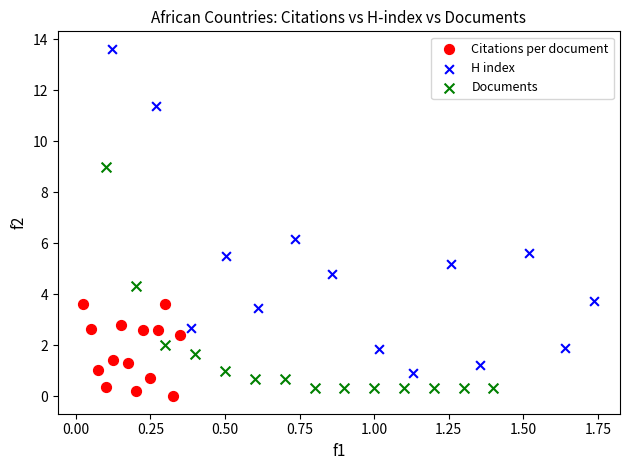

What are all the series names shown in the legend?

Citations per document, H index, Documents